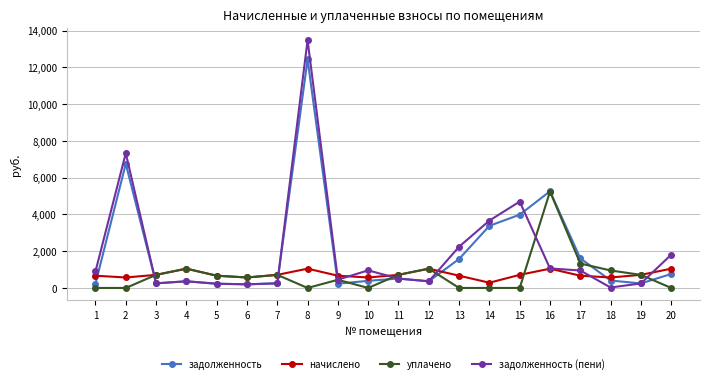

Rank the series by their maximum value, from highest to lowest.

задолженность (пени), задолженность, уплачено, начислено